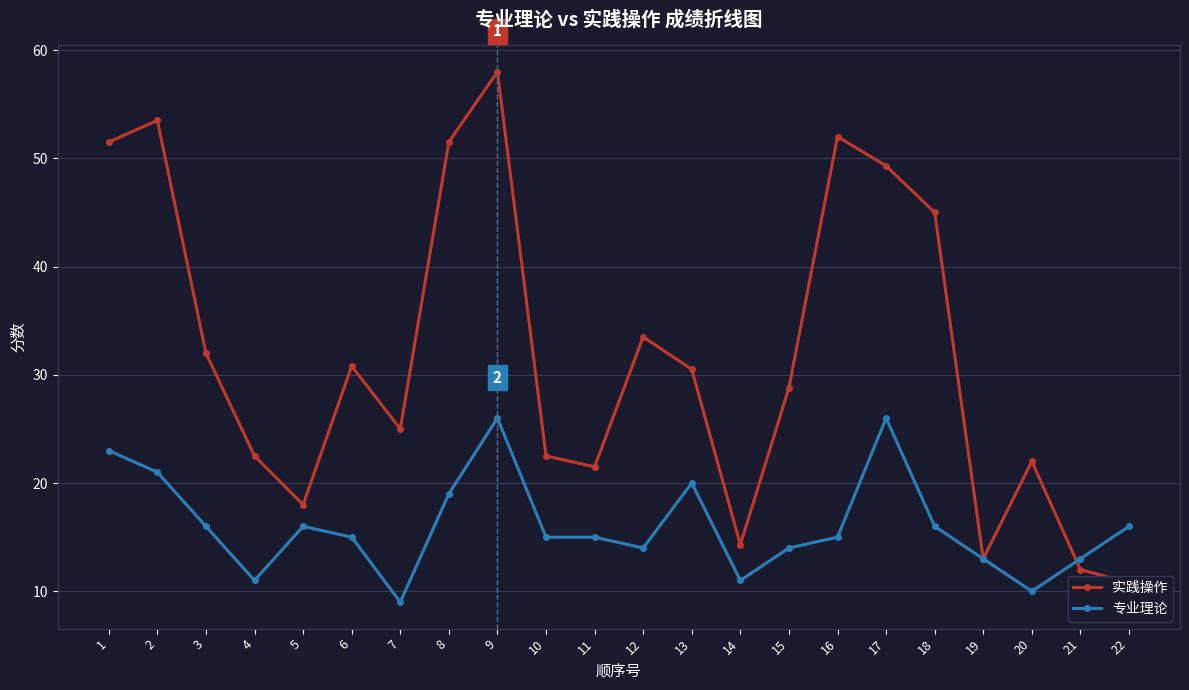

What is the sum of the 实践操作 values at 8 and 10?

74.0